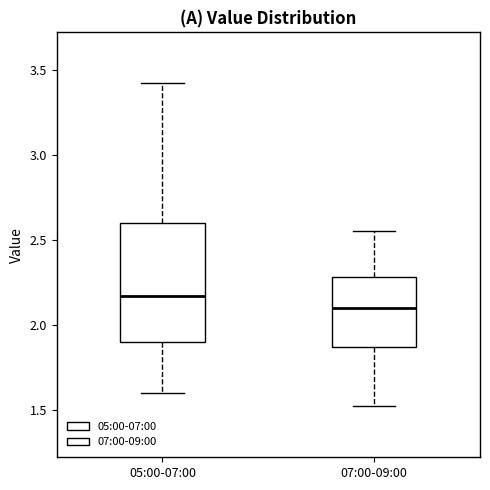

Reading left to right, read every box against the y-axis: the position of its median line, the range the box covers, and the ends of its whiskers. The values are not printed on the chart, so give them approximately, as read against the axis.

05:00-07:00: median 2.15, box 1.90 to 2.60, whiskers 1.60 to 3.40
07:00-09:00: median 2.10, box 1.85 to 2.30, whiskers 1.50 to 2.55